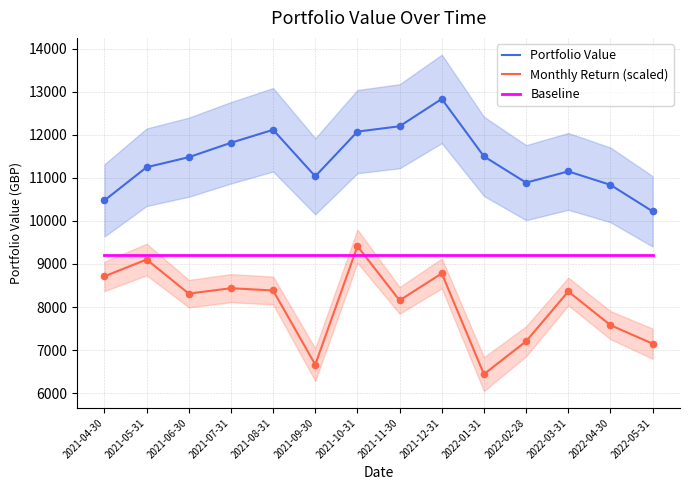

Which series has the largest total across all categories?

Portfolio Value